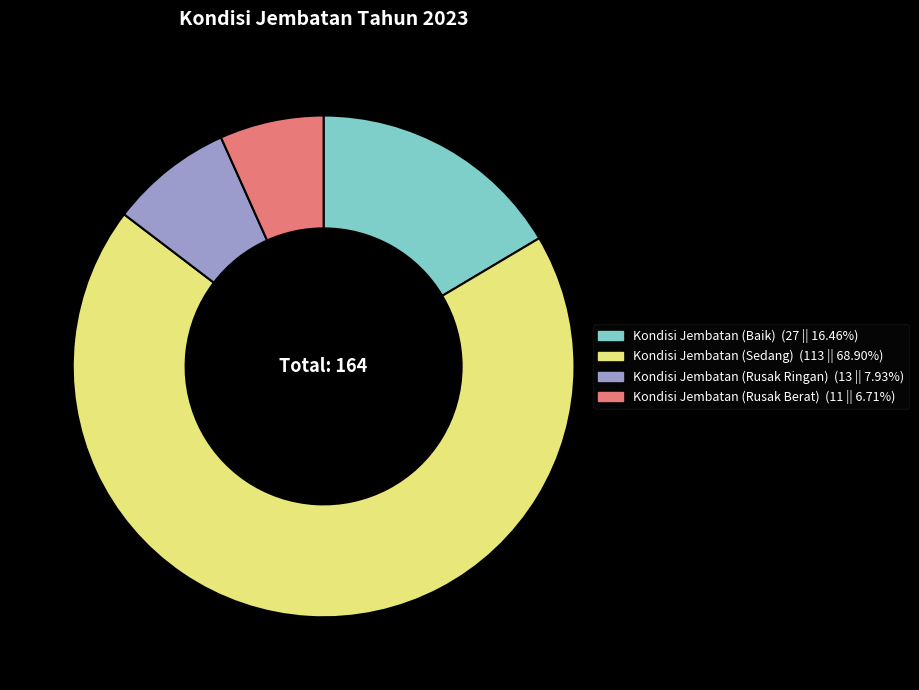

Rank the categories by value from lowest to highest.

Kondisi Jembatan (Rusak Berat), Kondisi Jembatan (Rusak Ringan), Kondisi Jembatan (Baik), Kondisi Jembatan (Sedang)